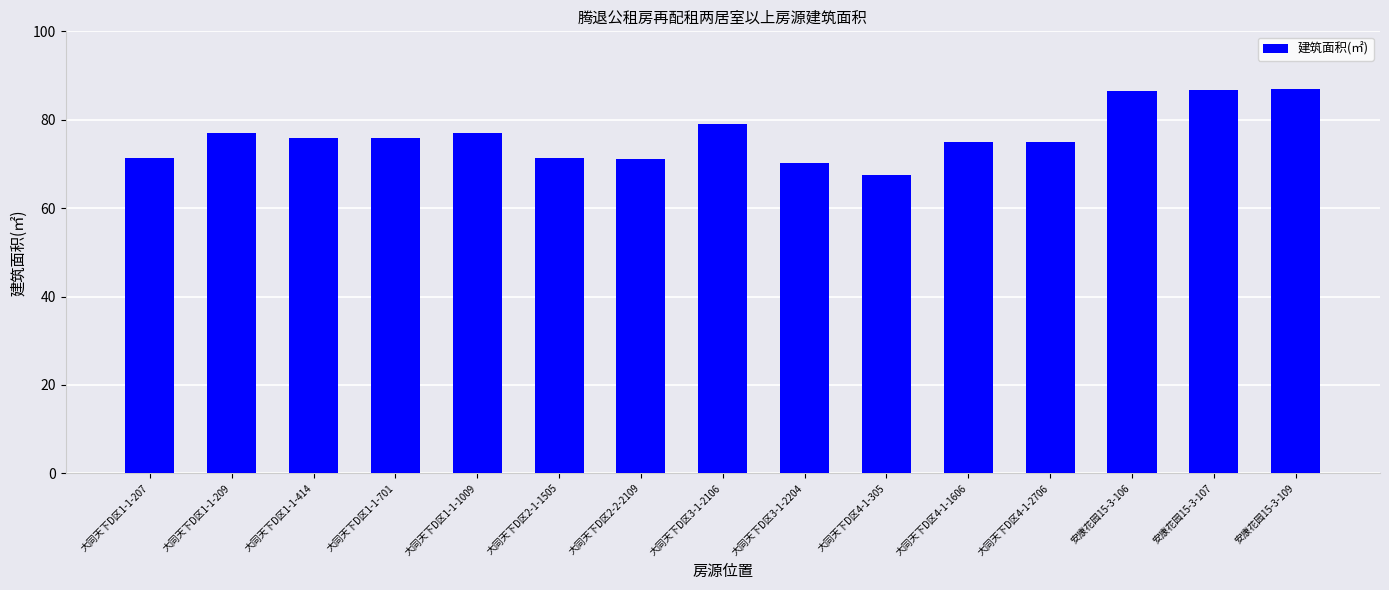

What is the minimum value shown in the chart?

67.6